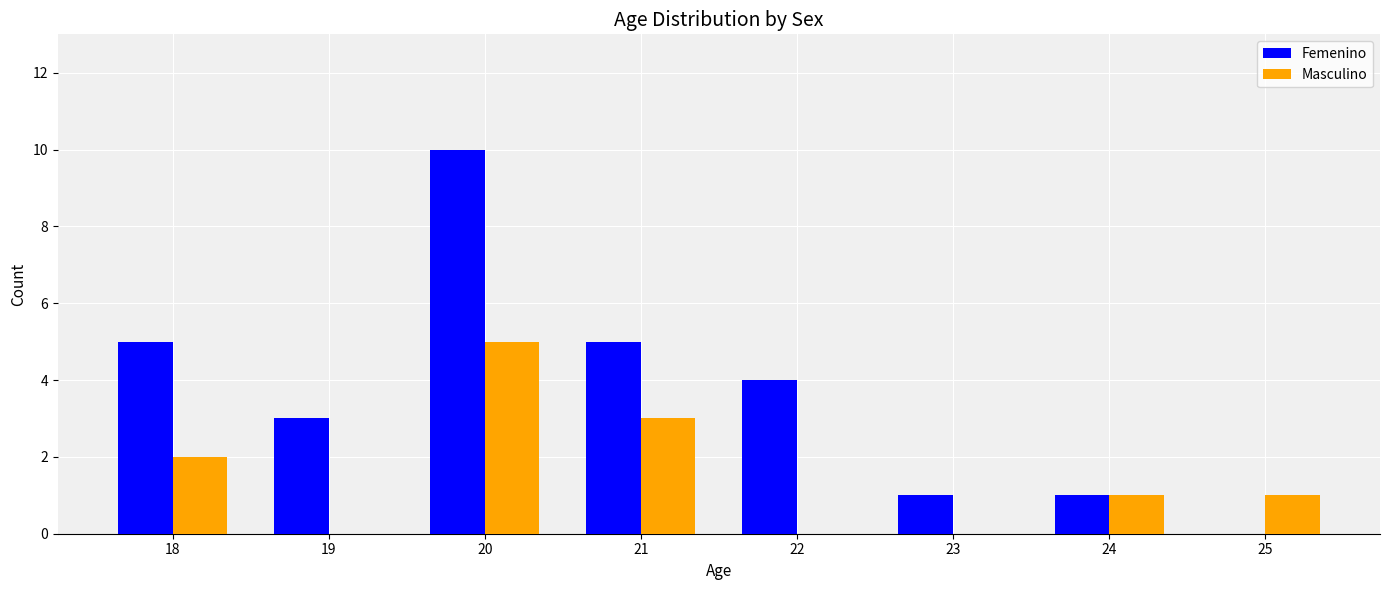

What is the average value of the Masculino series?

2